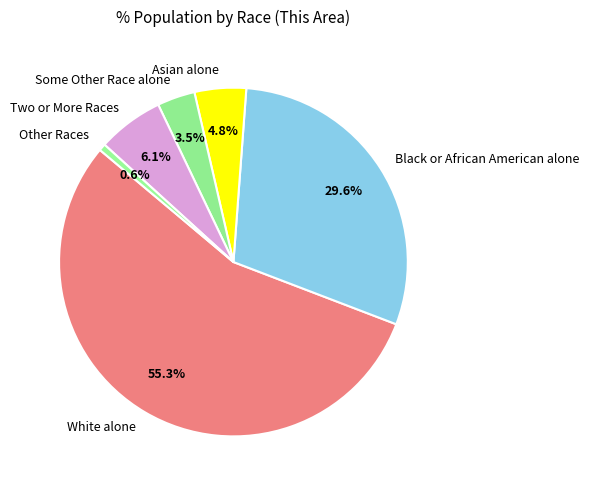

Combined, do Black or African American alone and Some Other Race alone account for over 50%?

No